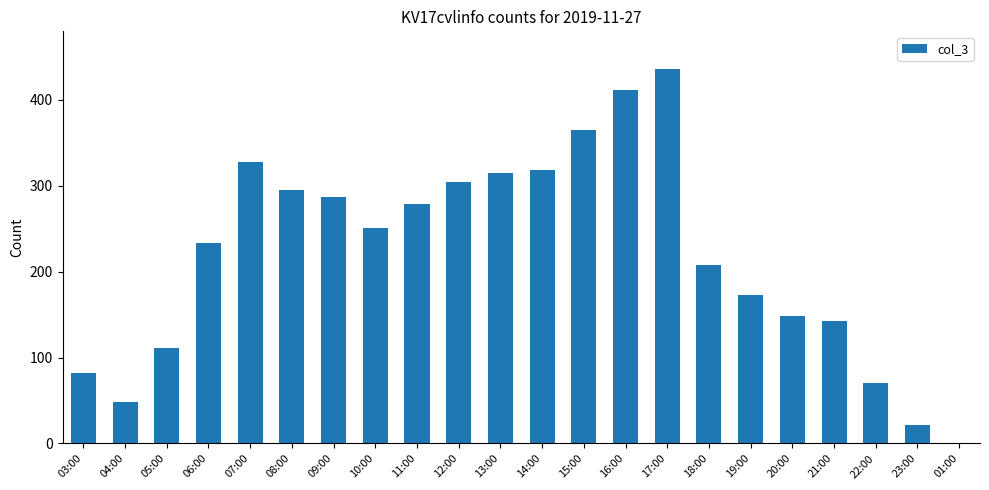

What is the change in value from 05:00 to 09:00?

+176